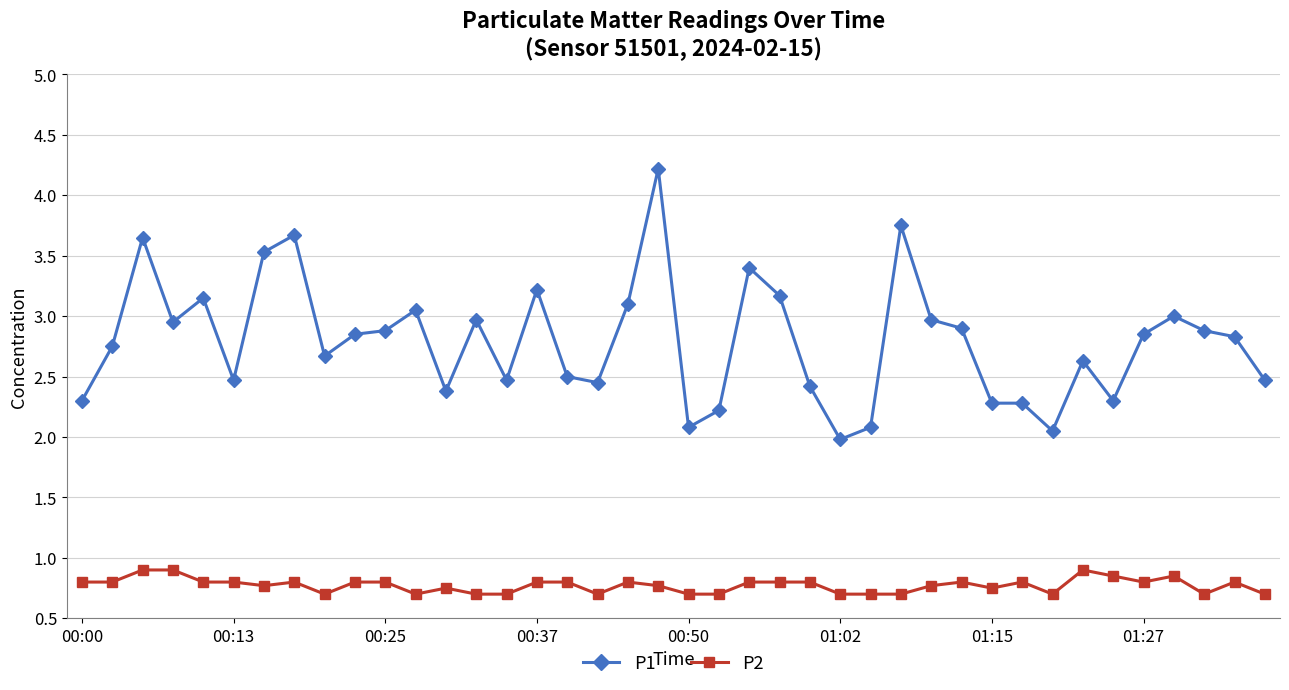

What are all the series names shown in the legend?

P1, P2